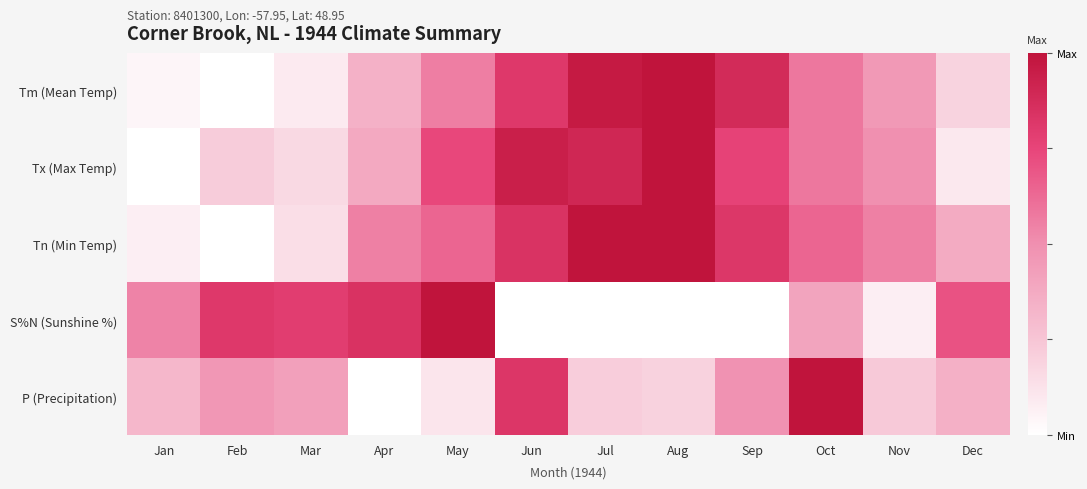

At how many categories does at least one series exceed 0?

12